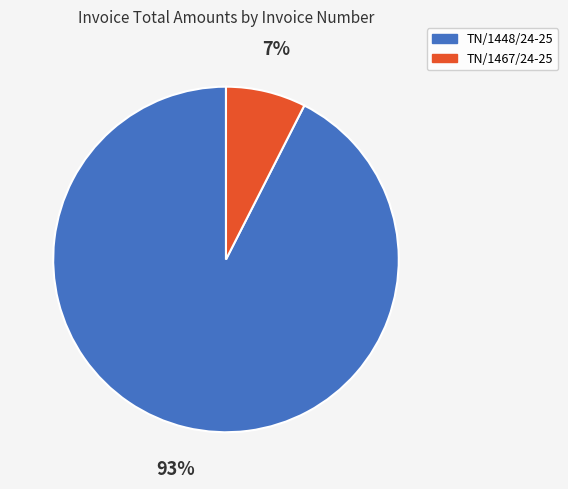

What is the ratio of the value at TN/1467/24-25 to the value at TN/1448/24-25?

0.1